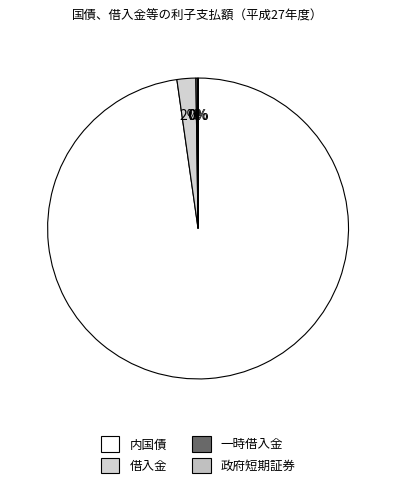

Which slice is the smallest?

政府短期証券